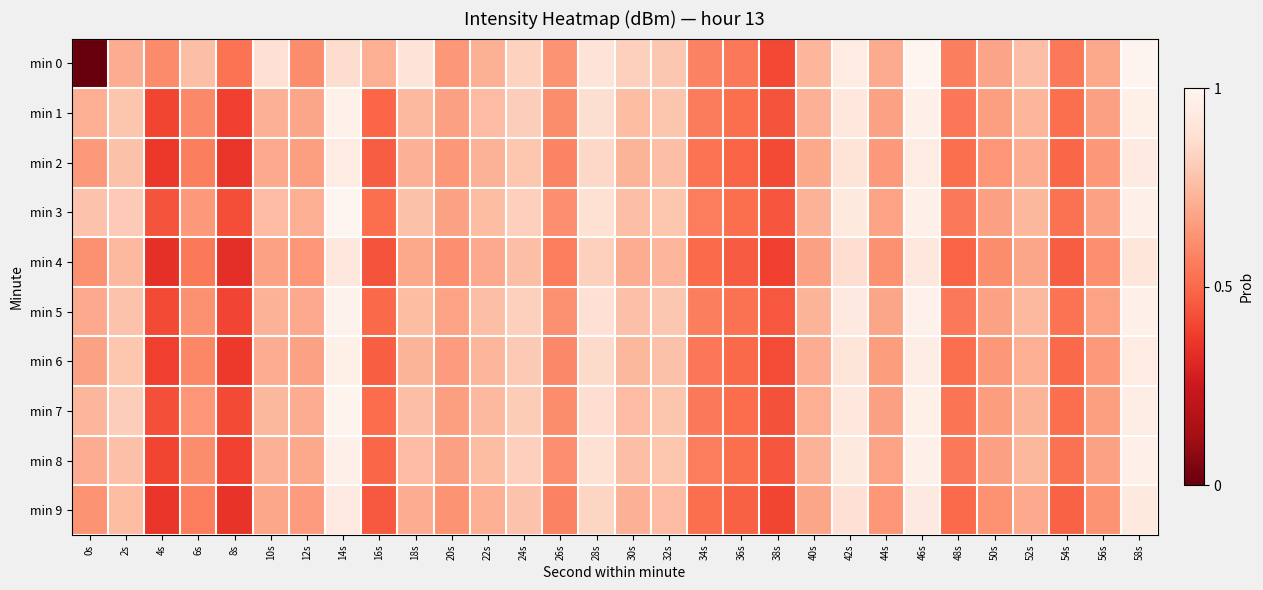

What is the total value across all series at 22s?

-1227.9